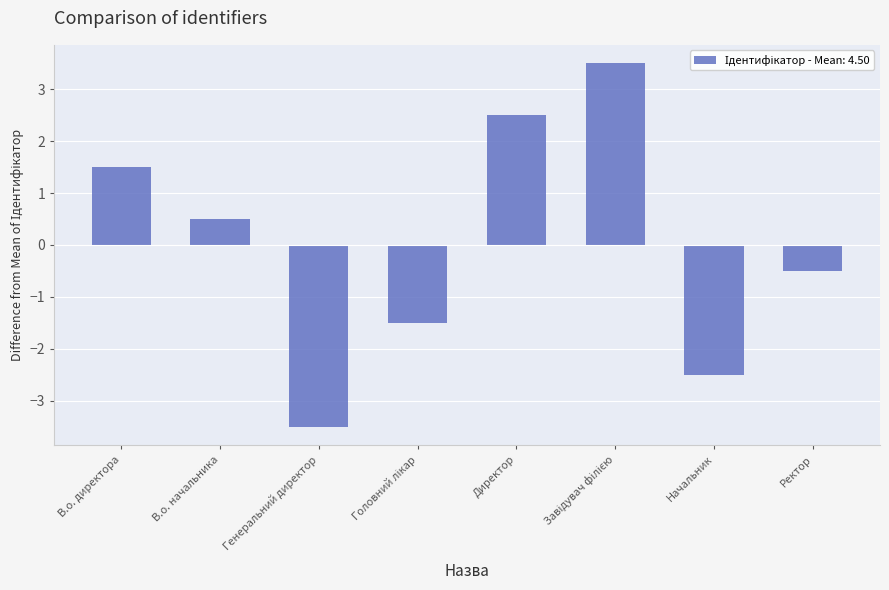

Count the number of categories in the chart.

8